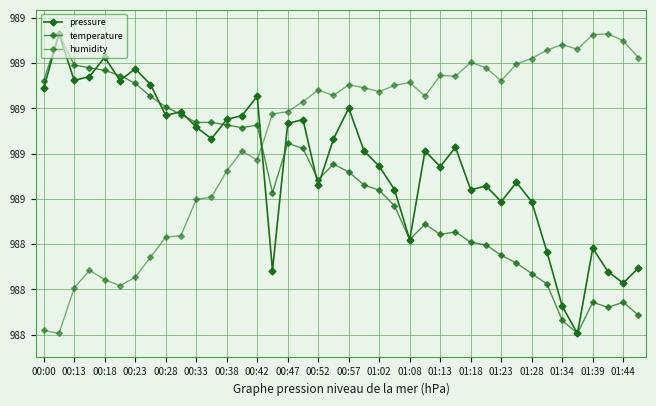

Reading right to left, transcribe all the data shown in this chart.

pressure: 98844.8	98841.4	98843.9	98849.1	98830.3	98836.3	98848.3	98859.4	98863.7	98859.4	98862.9	98862.0	98871.4	98867.2	98870.6	98850.9	98862.1	98867.2	98870.6	98880.1	98873.2	98863.0	98877.5	98876.7	98844.2	98882.7	98878.4	98877.6	98873.3	98875.9	98879.3	98878.4	98885.3	98888.8	98886.2	98891.3	98887.0	98886.2	98896.5	98884.5
temperature: 98834.3	98837.2	98836.0	98837.2	98830.3	98833.2	98841.2	98843.5	98845.8	98847.5	98849.8	98850.4	98852.7	98852.2	98854.5	98851.0	98858.5	98861.9	98863.1	98866.0	98867.7	98864.2	98871.1	98872.3	98861.4	98876.3	98875.7	98876.3	98876.9	98876.9	98878.6	98880.4	98882.7	98885.5	98887.3	98888.4	98889.0	98889.6	98896.5	98886.1
humidity: 98891.2	98894.9	98896.5	98896.3	98893.1	98894.1	98892.9	98891.0	98889.8	98886.1	98889.0	98890.2	98887.1	98887.3	98882.7	98885.8	98885.1	98883.7	98884.6	98885.2	98882.9	98884.0	98881.5	98879.3	98878.8	98868.6	98870.6	98866.2	98860.4	98859.9	98851.9	98851.5	98847.1	98842.7	98840.8	98842.2	98844.2	98840.3	98830.3	98831.0